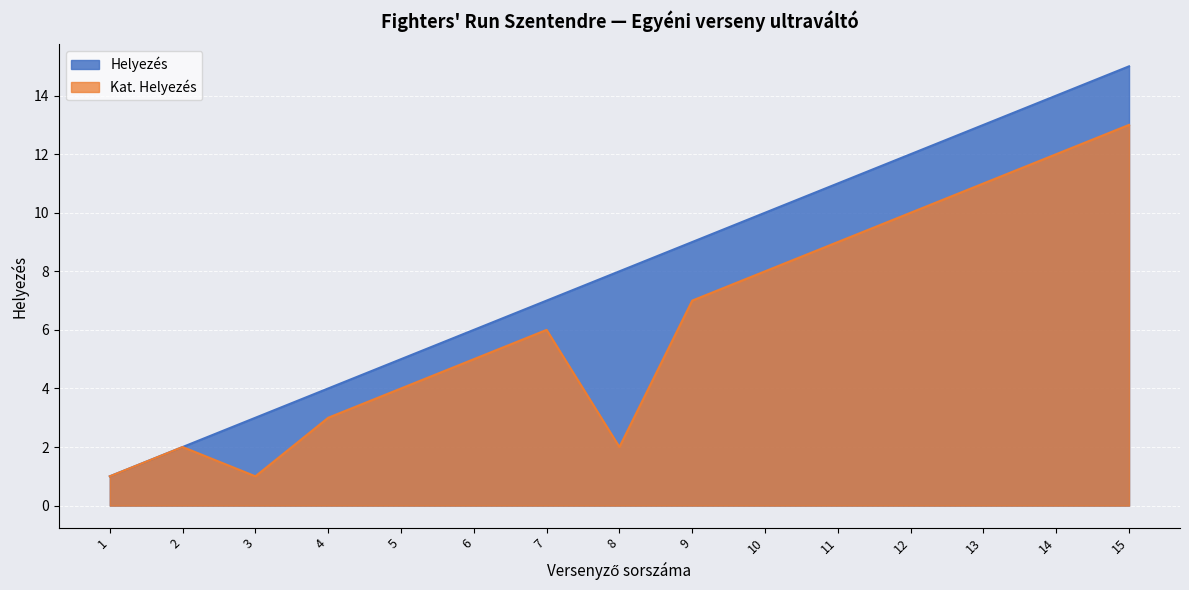

True or false: Helyezés and Kat. Helyezés intersect in this chart.

False